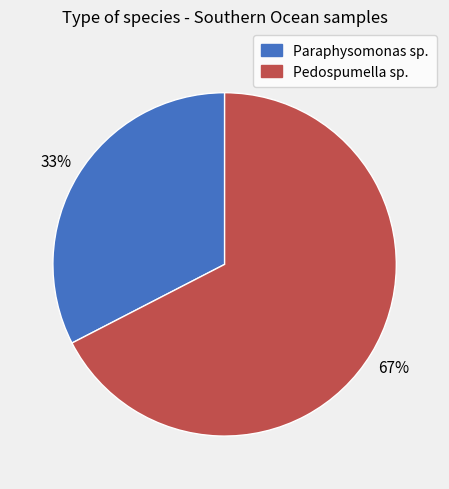

Which category has the smallest portion of the pie?

Paraphysomonas sp.